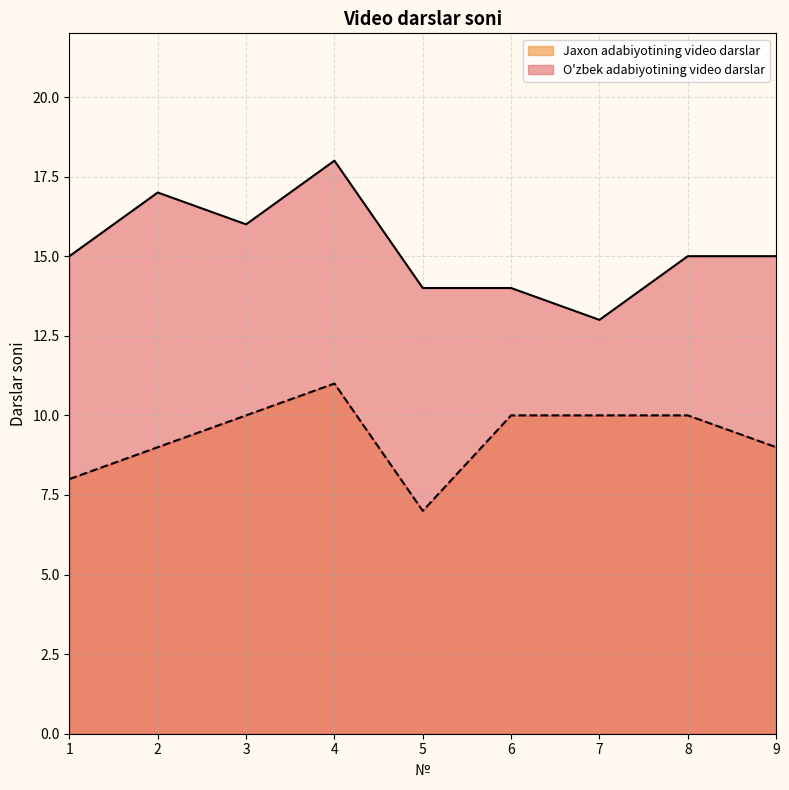

At which label does Jaxon adabiyotining video darslar first exceed 10?

4